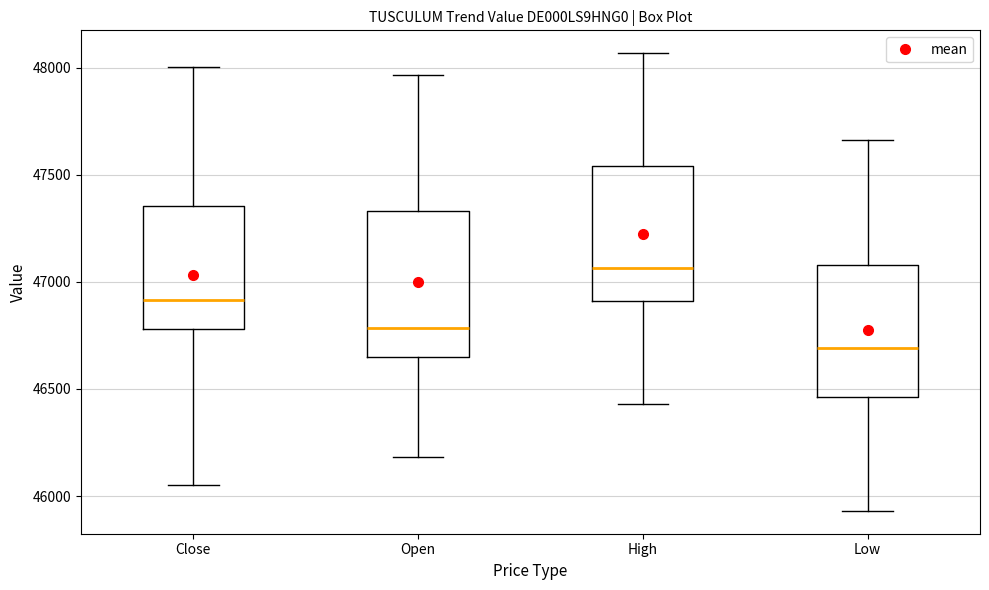

Comparing the boxes themselves (not the whiskers), which one is the tallest?

Open